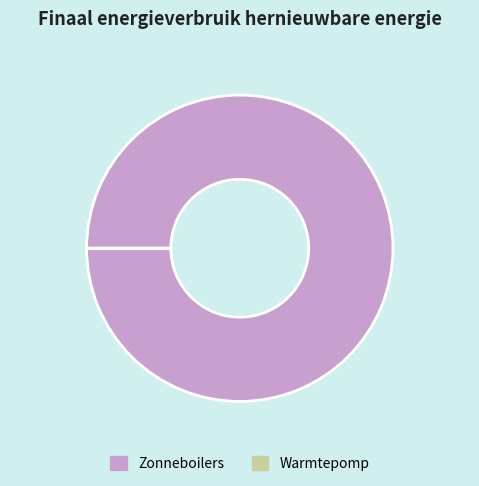

Which category accounts for the majority?

Zonneboilers